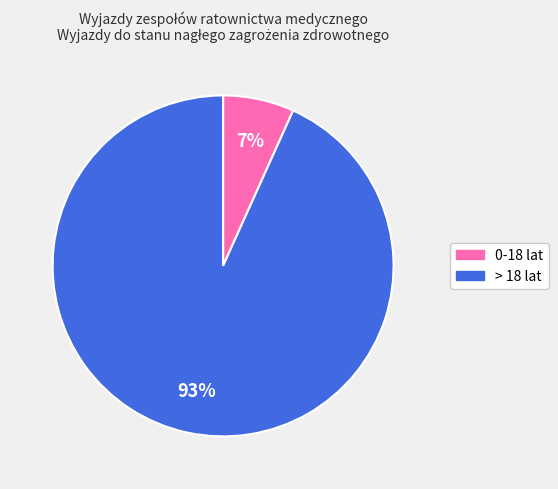

To the nearest percent, what is the average slice percentage?

50%